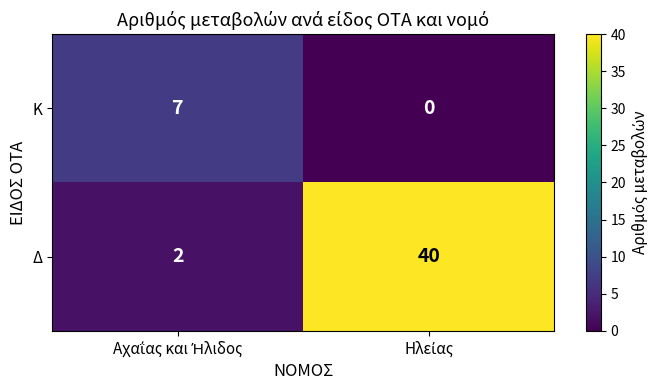

What is the maximum value shown in the chart?

40